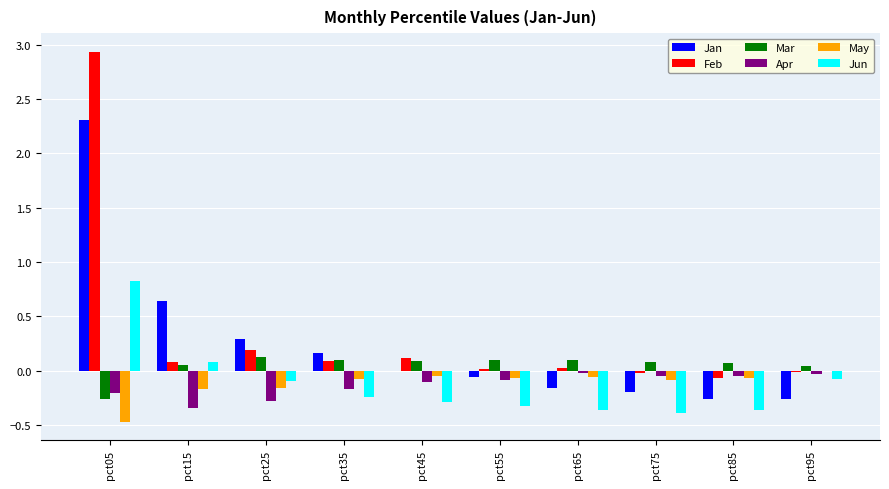

What is the greatest value displayed?

2.9